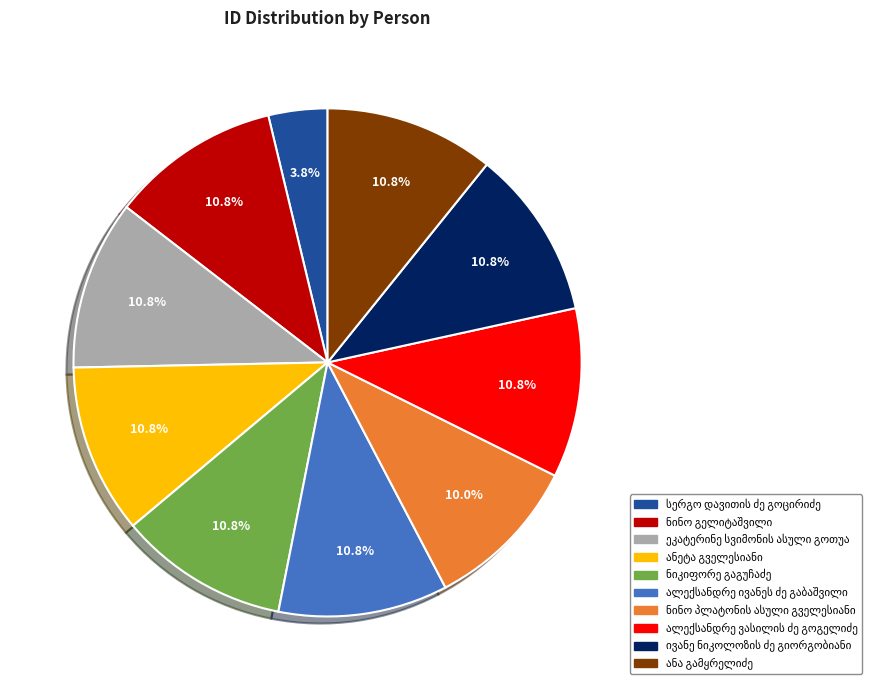

Does any single category account for the majority?

No